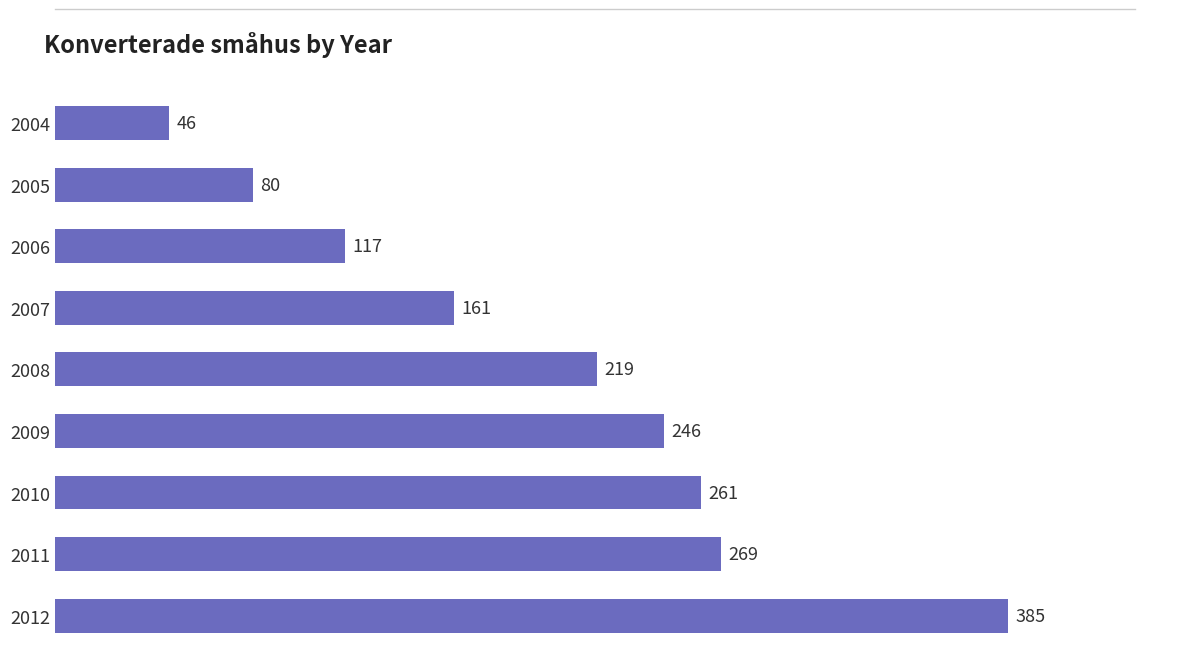

At which category does the chart reach its peak across all series?

2012